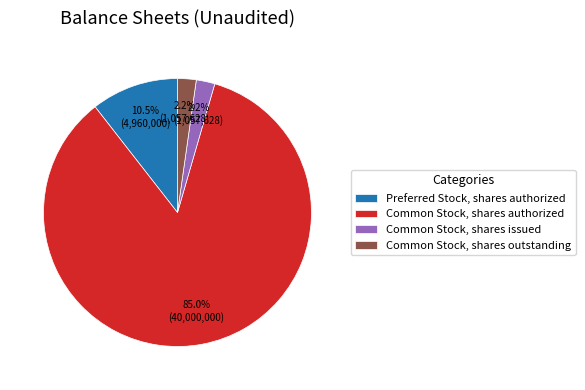

Does Common Stock, shares outstanding represent more than half of the total?

No